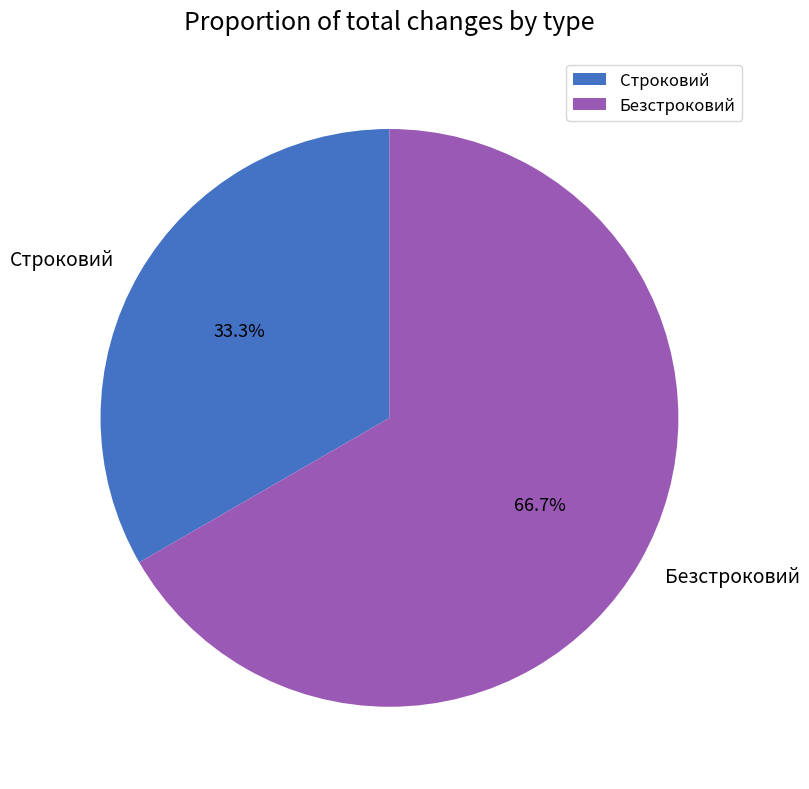

Rank the categories by value from lowest to highest.

Строковий, Безстроковий